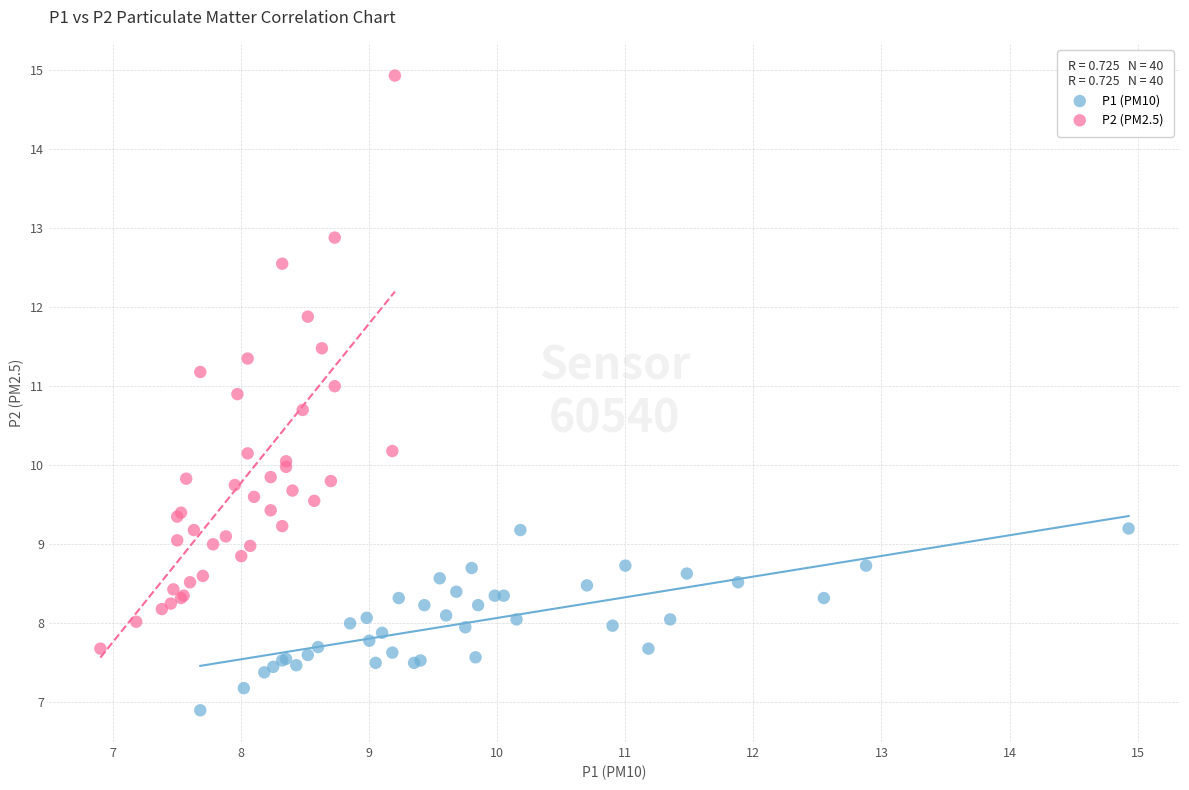

Which series has the largest Y range (max minus min)?

P2 (PM2.5)